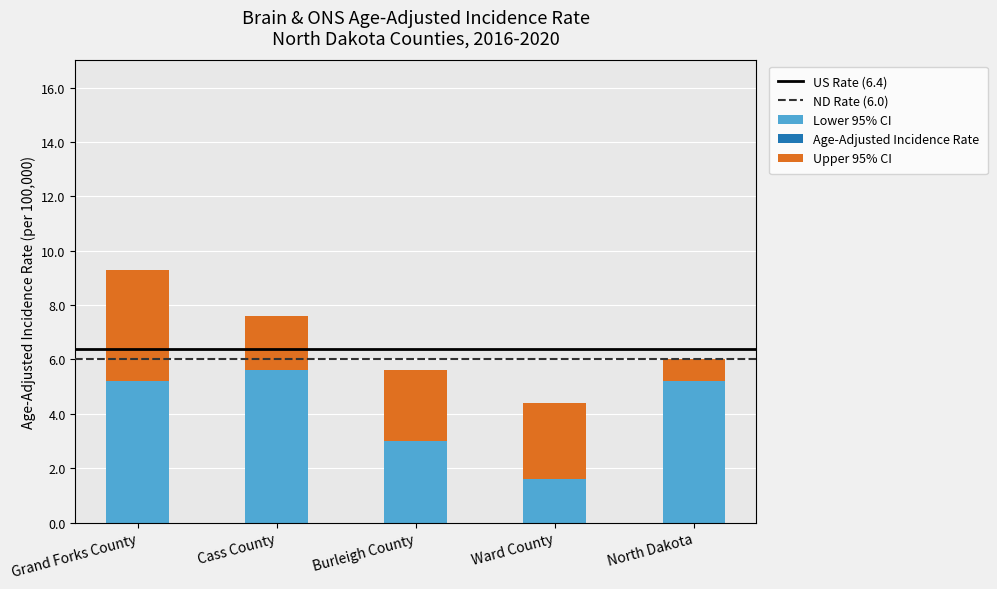

True or false: Upper 95% CI has a value of 13.5 at Burleigh County.

False